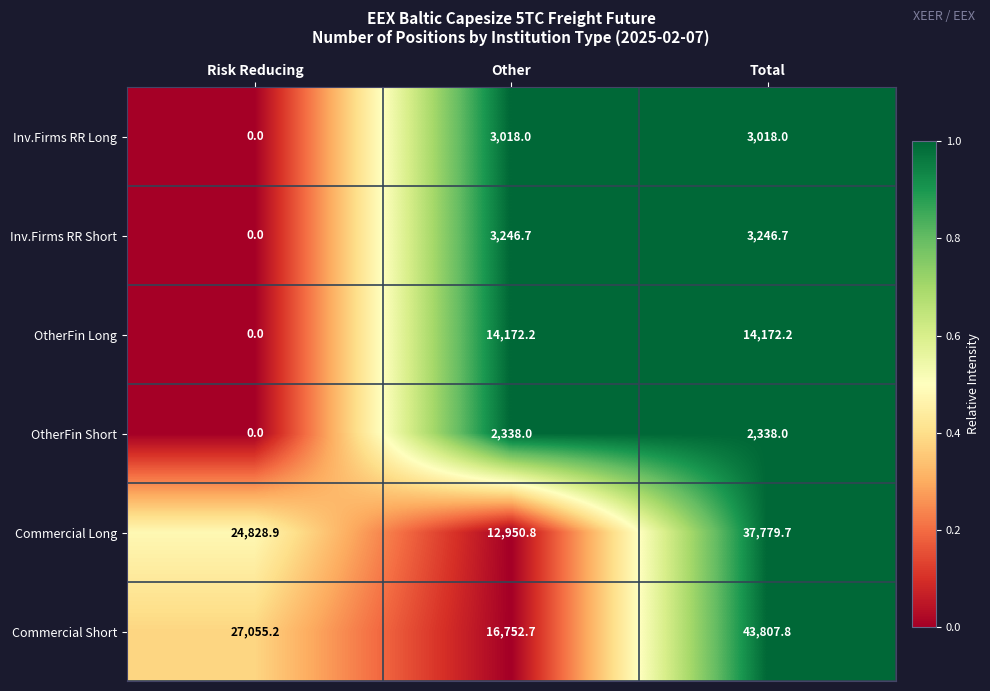

How many data points does each series have?

3